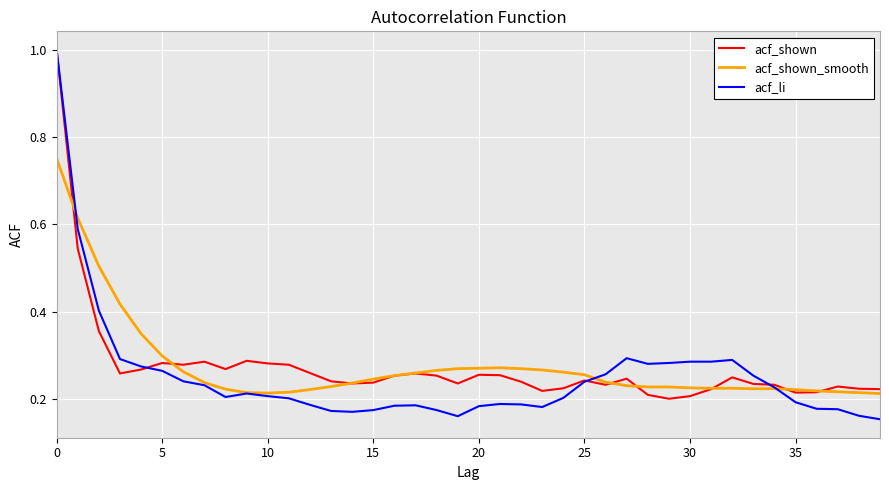

After their last crossing, which series has the higher values: acf_shown_smooth or acf_shown?

acf_shown